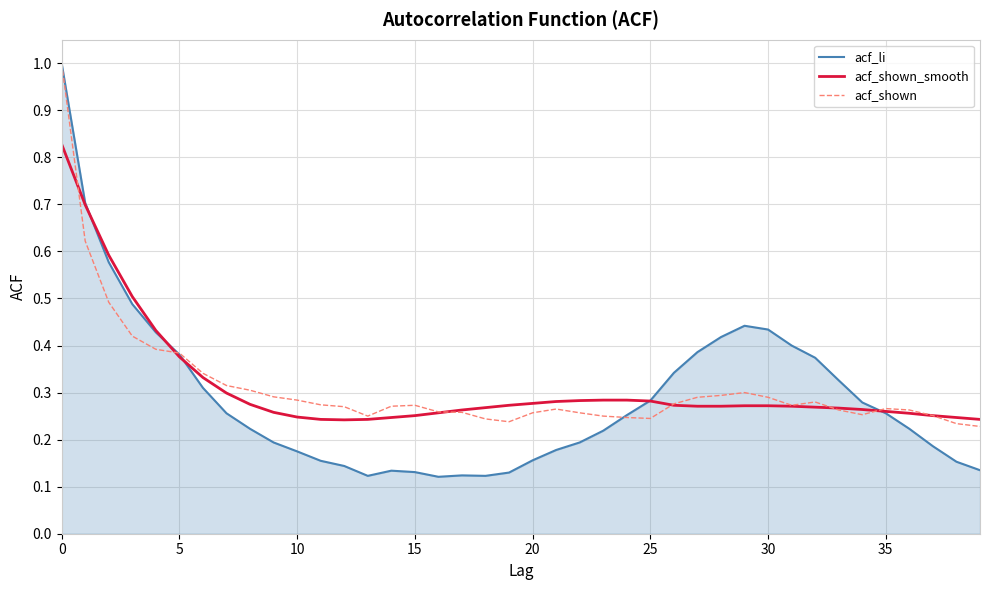

What is the greatest value displayed?

1.0